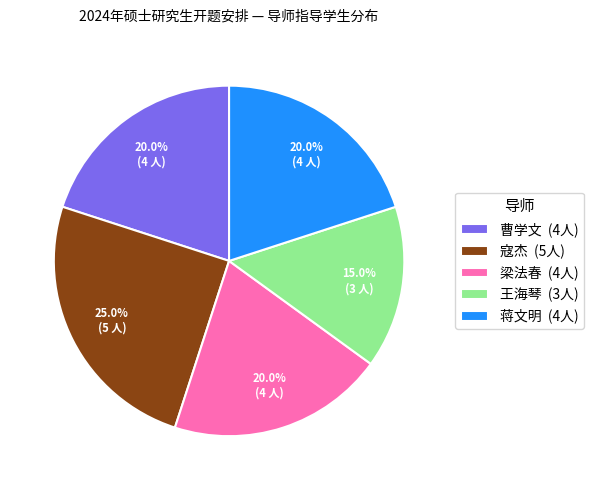

To the nearest percent, what is the combined percentage of 王海琴 and 寇杰?

40%